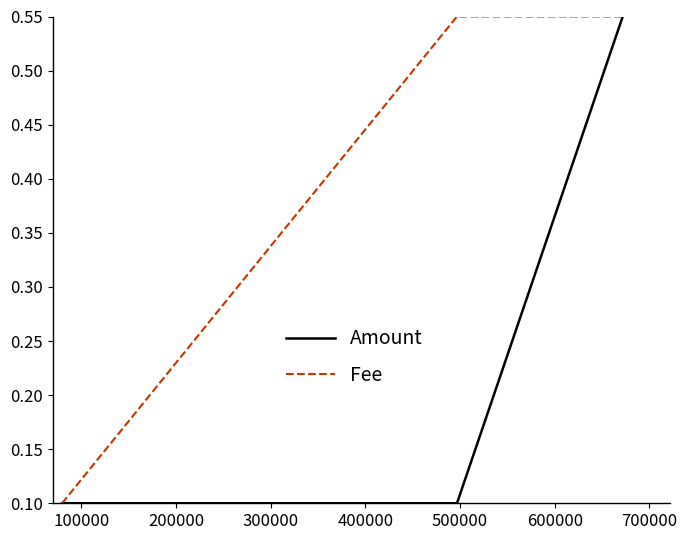

List the series in order of their overall mean, lowest first.

Amount, Fee